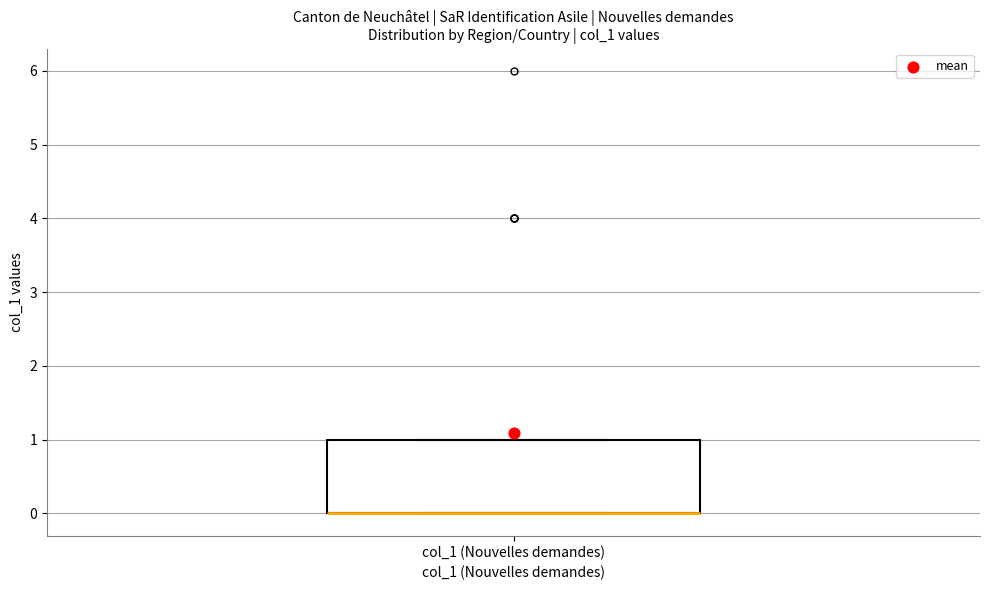

Transcribe this box plot: give where the median line is, the range the box spans, and where the two whiskers end, as read against the y-axis. The values are not printed on the chart, so give them approximately, as read against the axis.

median 0 (drawn on the box's lower edge), box 0 to 1, whiskers 0 to 1